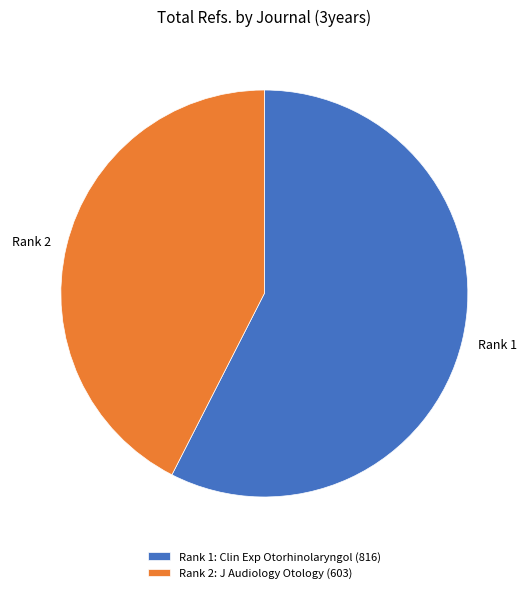

Is there any slice that represents more than half of the pie?

Yes